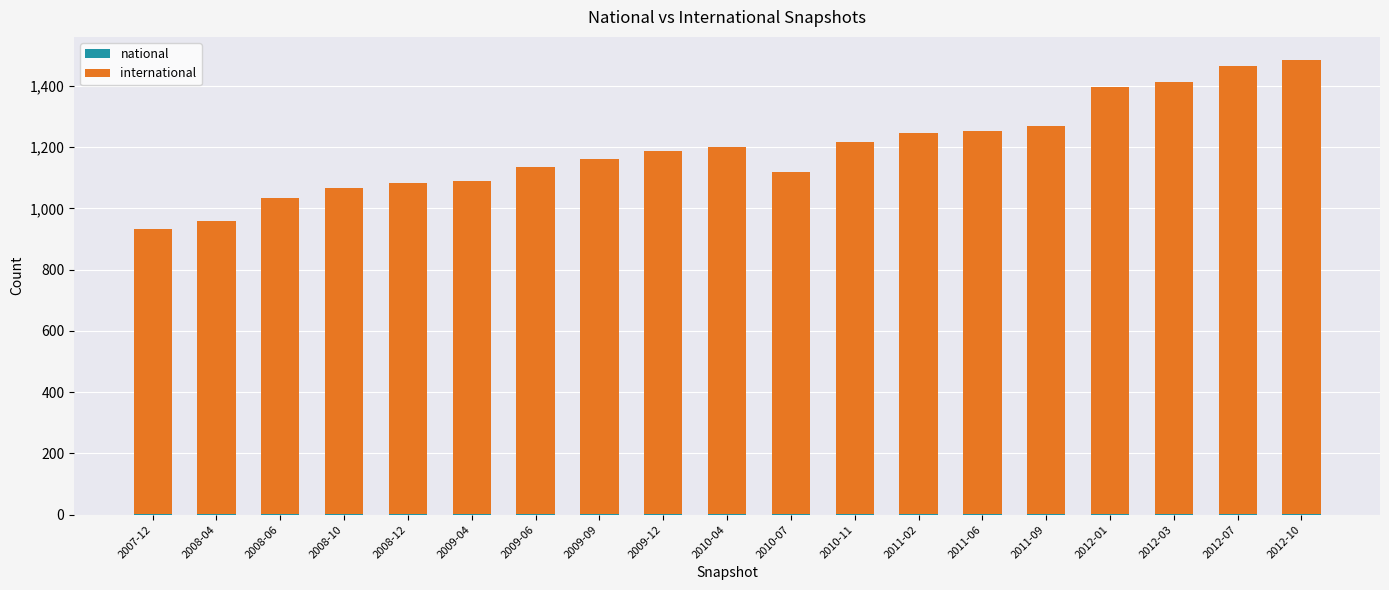

How many distinct data groups are displayed?

2